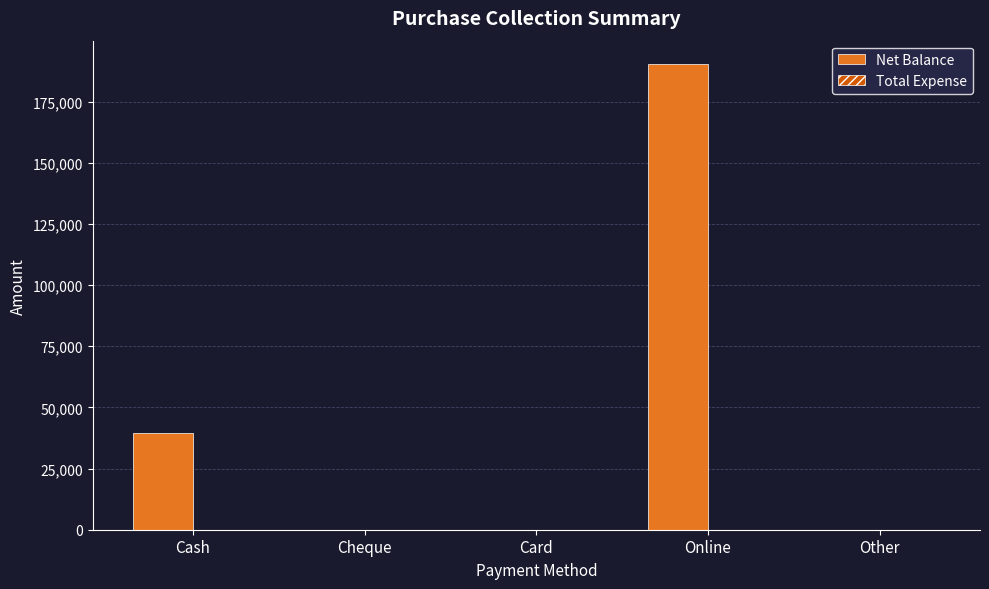

How many categories are shown in the chart?

5